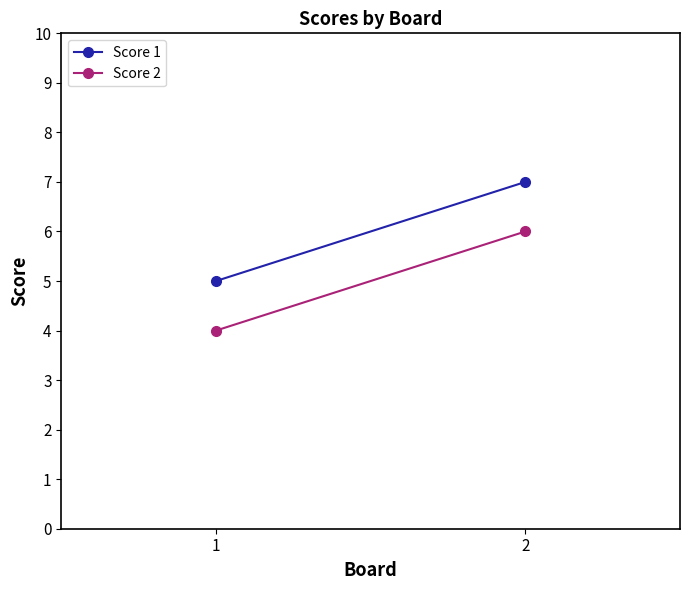

How many data points in Score 1 are less than 7?

1